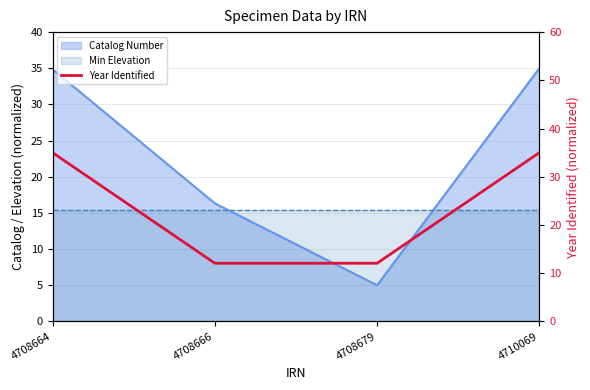

True or false: the data shows 21.7 at 4708666.

False